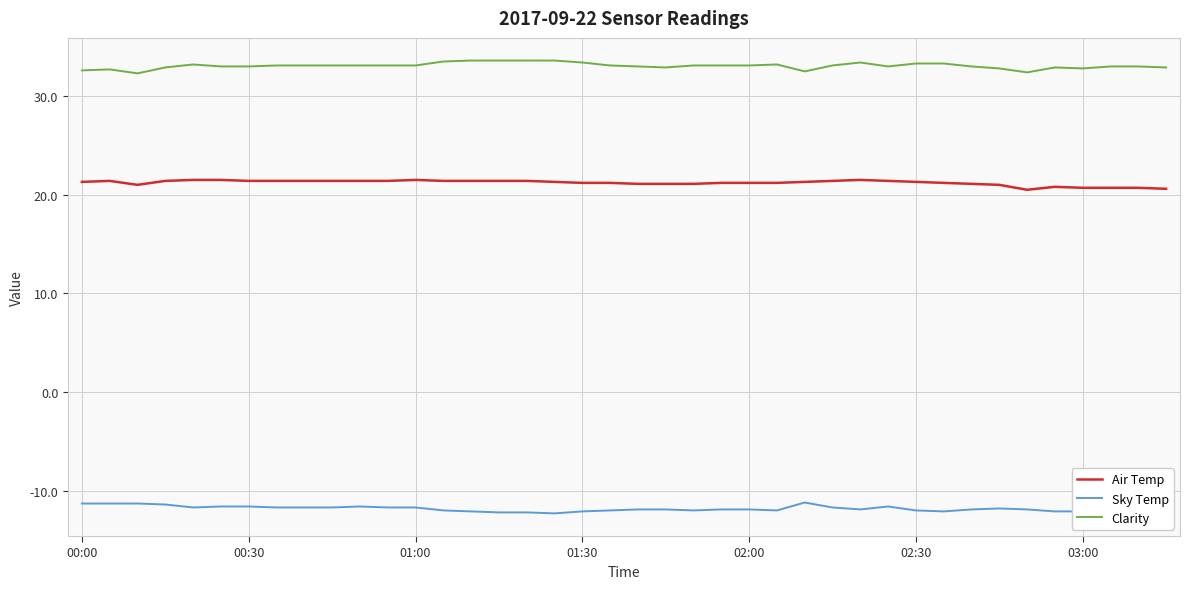

How many lines are shown in the chart?

3